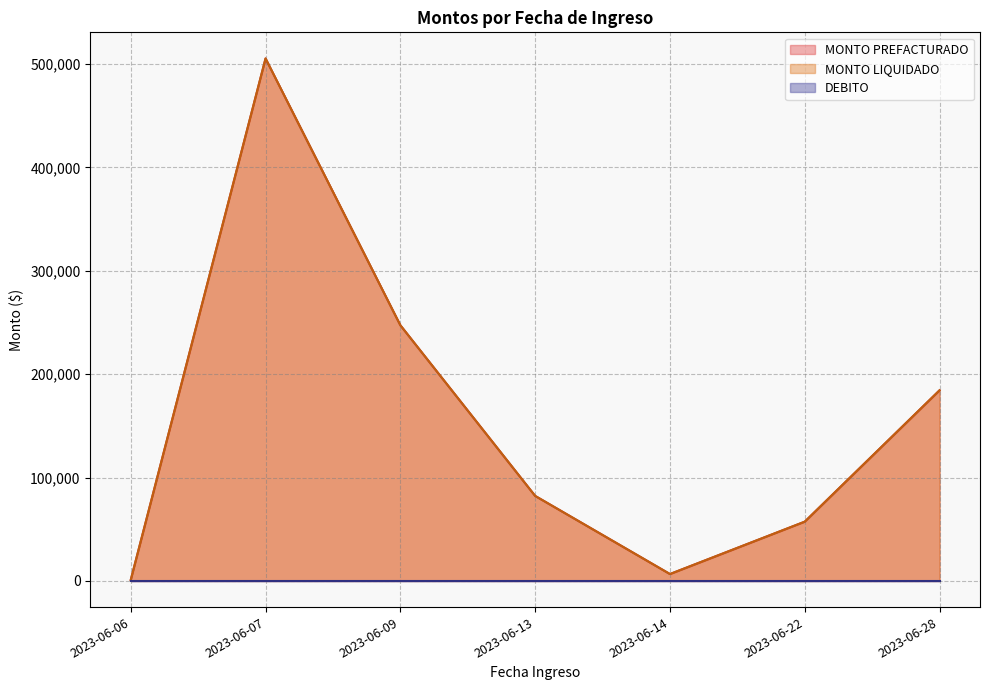

Which series has the largest total across all categories?

MONTO PREFACTURADO